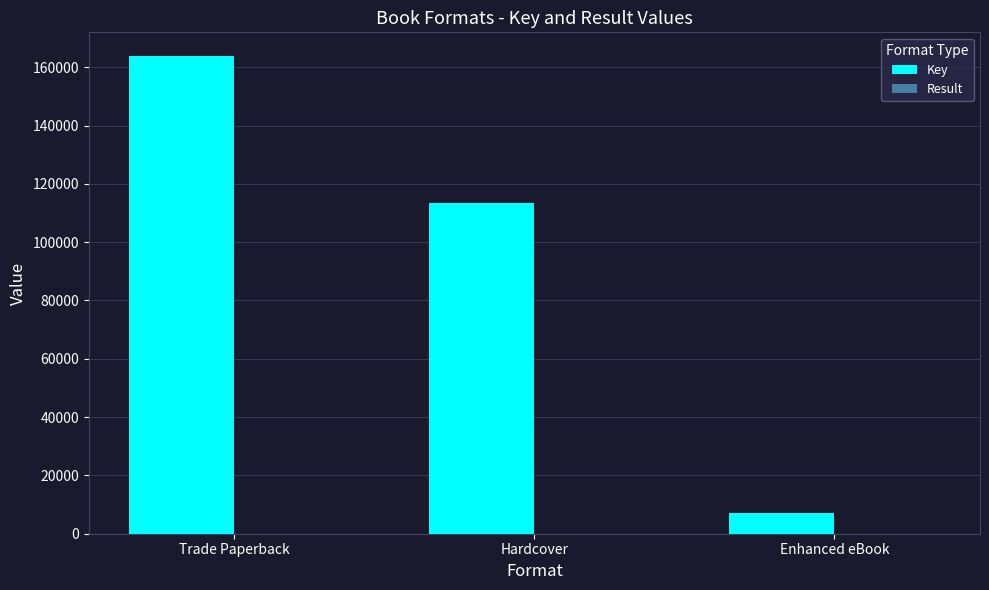

Where is Key nearest to the value 85363?

Hardcover